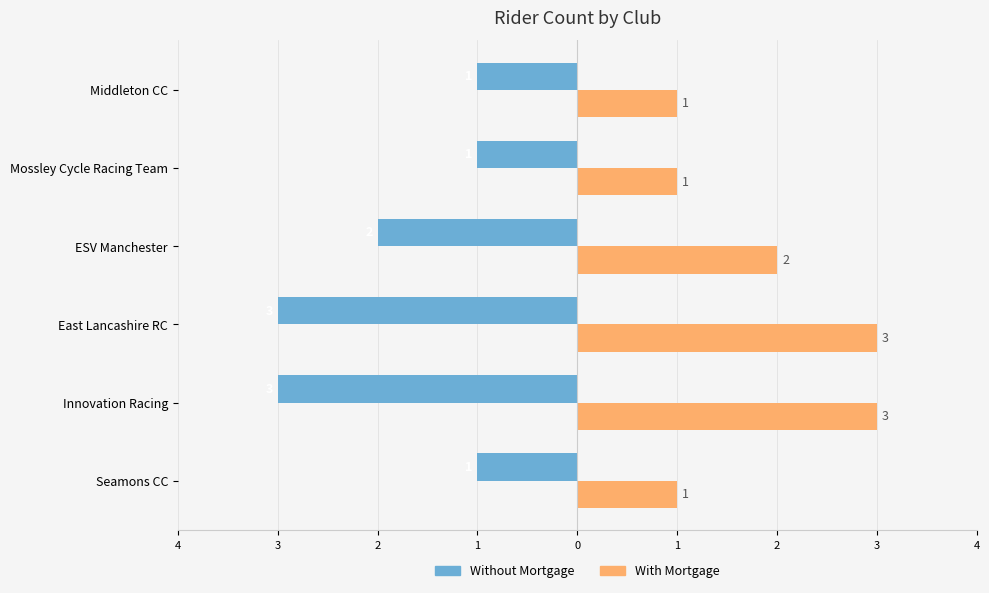

What are all the series names shown in the legend?

Without Mortgage, With Mortgage